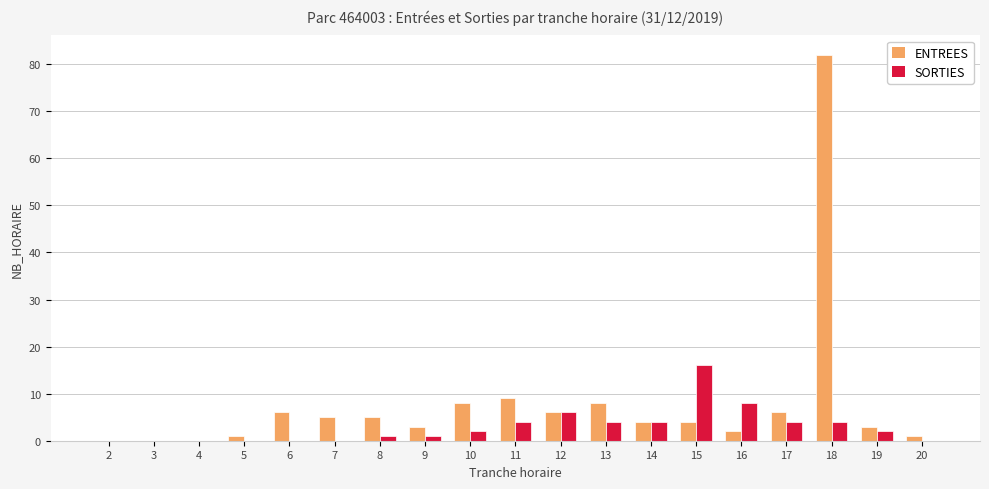

The SORTIES series shows 4 at 11. True or false?

True